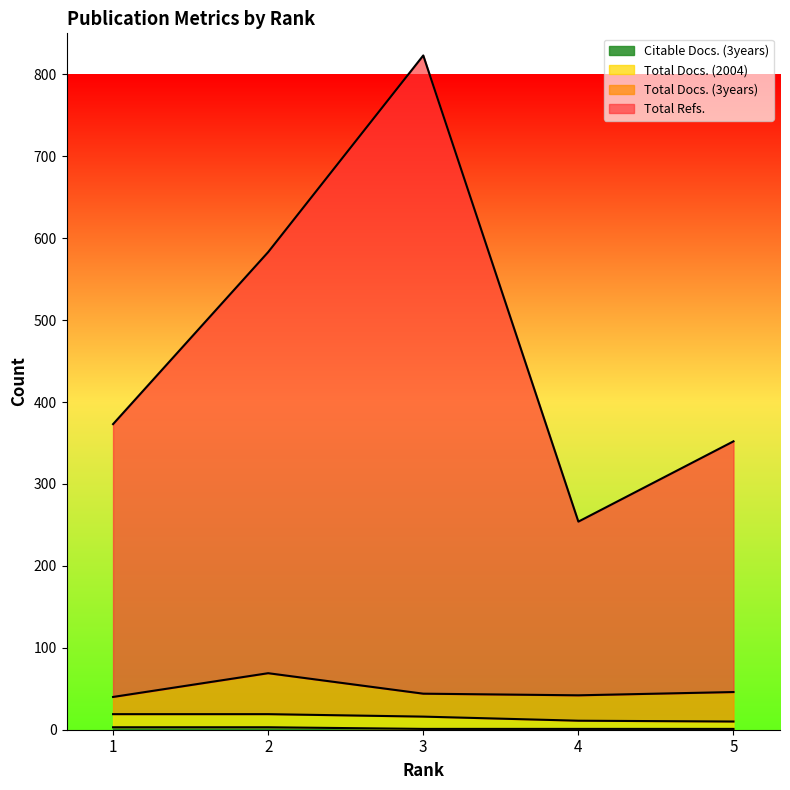

What is the sum of all Citable Docs. (3years) values?

9